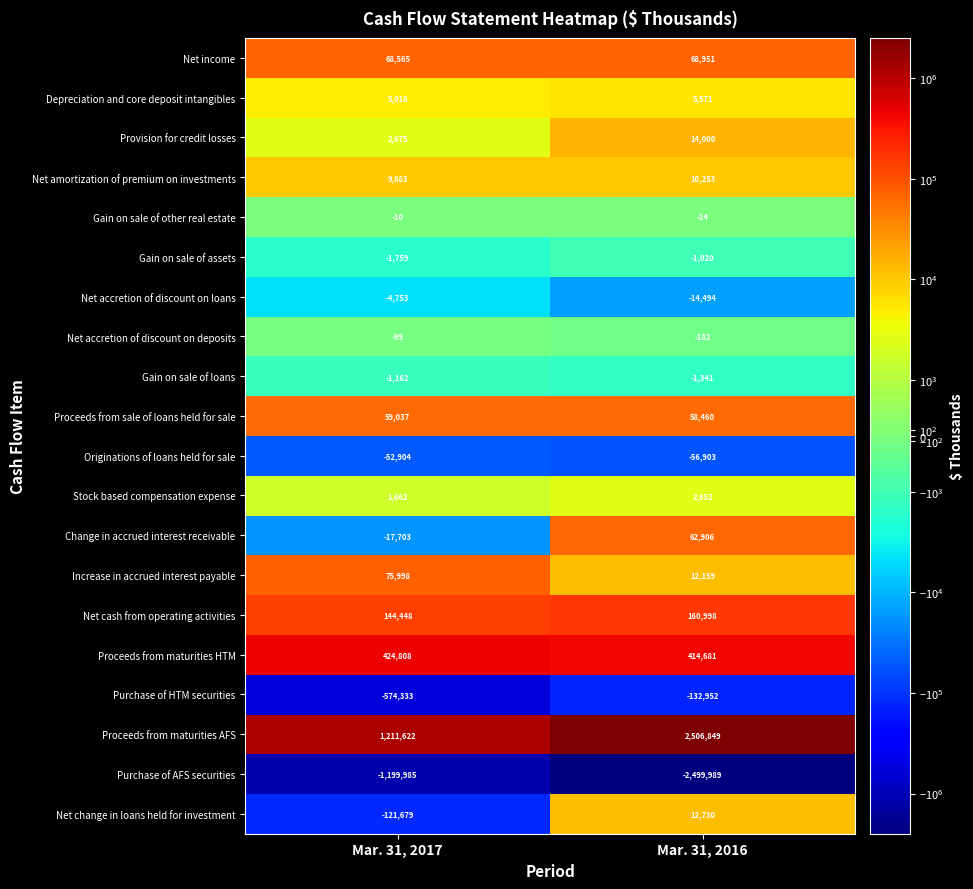

Is it true that Net cash from operating activities equals 78767 at Mar. 31, 2016?

False